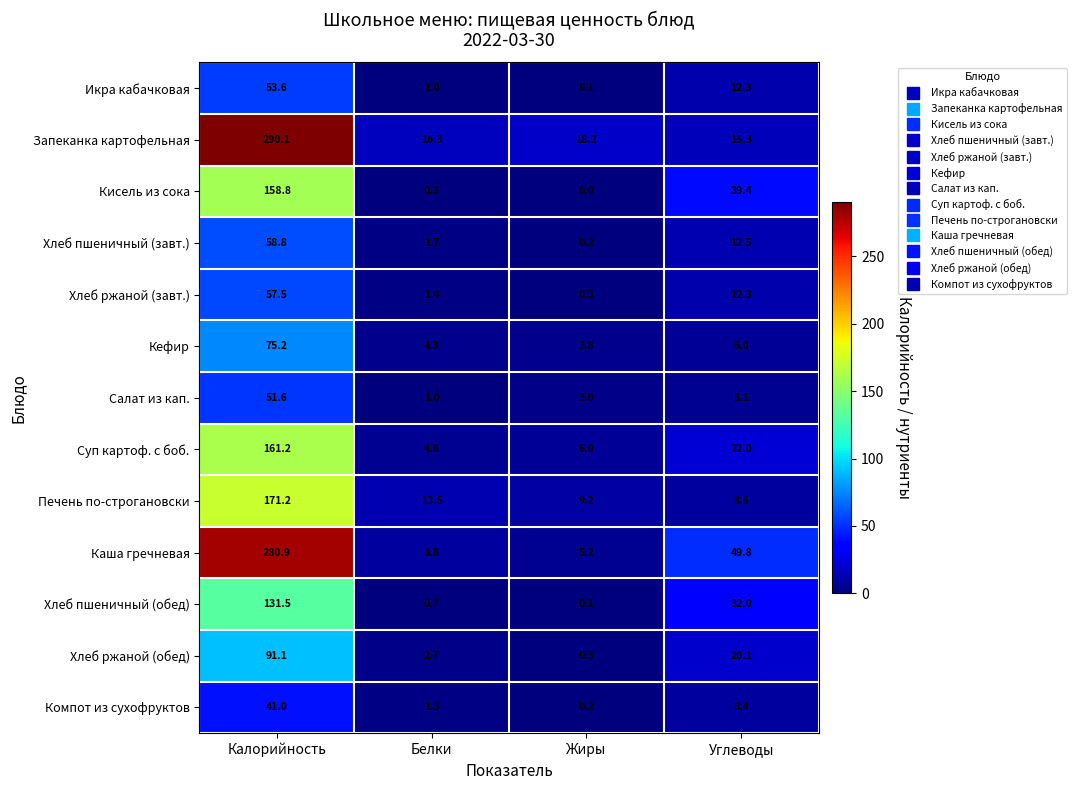

At how many categories does at least one series exceed 1?

4